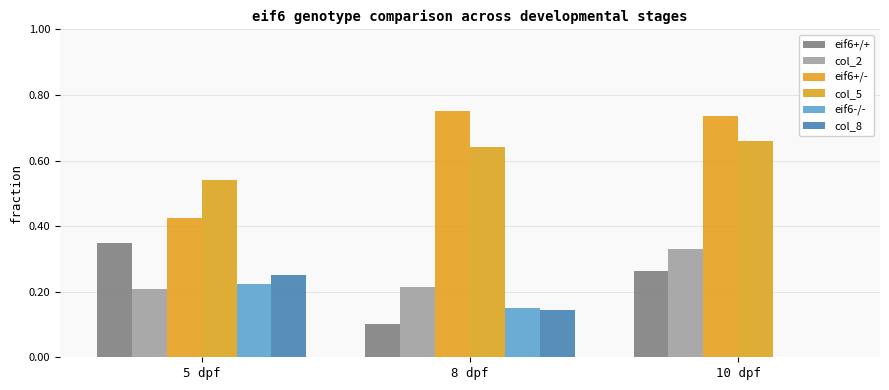

Rank the series by their maximum value, from highest to lowest.

eif6+/-, col_5, eif6+/+, col_2, col_8, eif6-/-